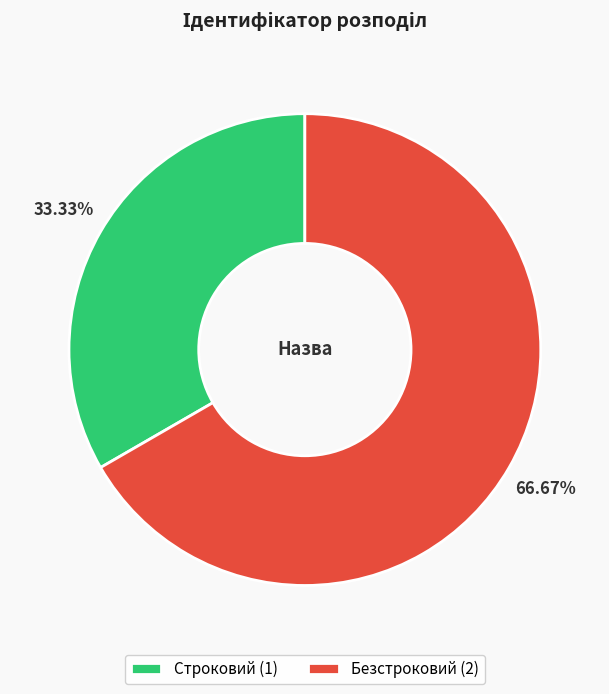

Is the sum of Строковий and Безстроковий greater than half?

Yes